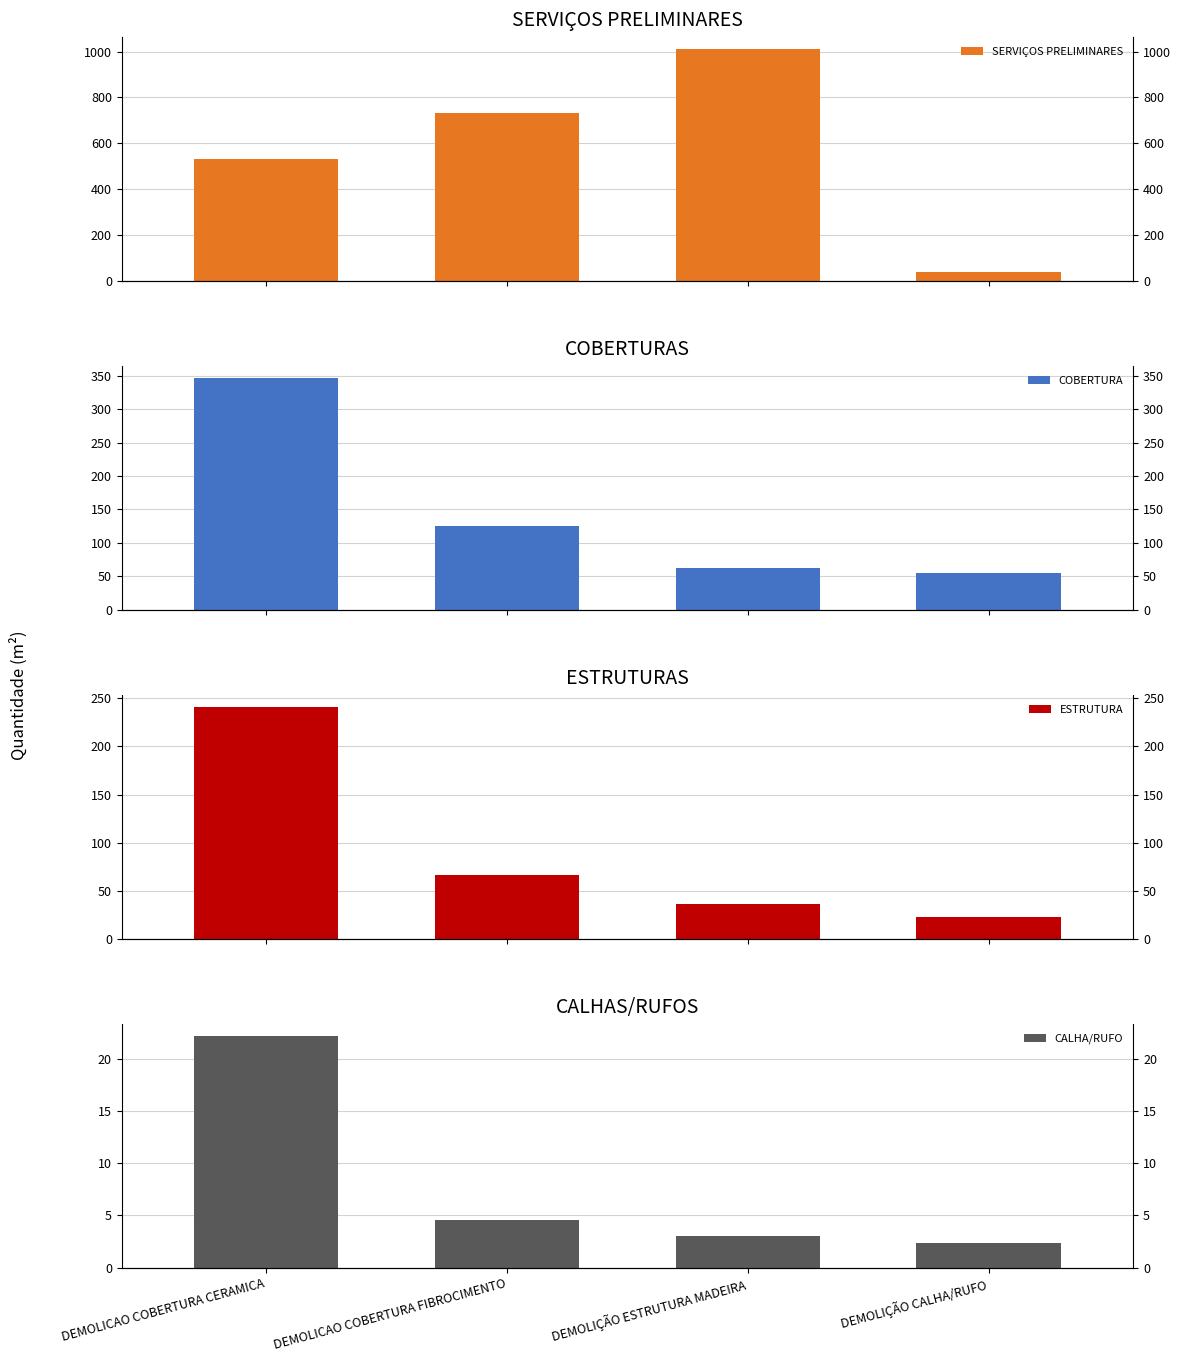

Which series has the largest range (max minus min)?

SERVIÇOS PRELIMINARES